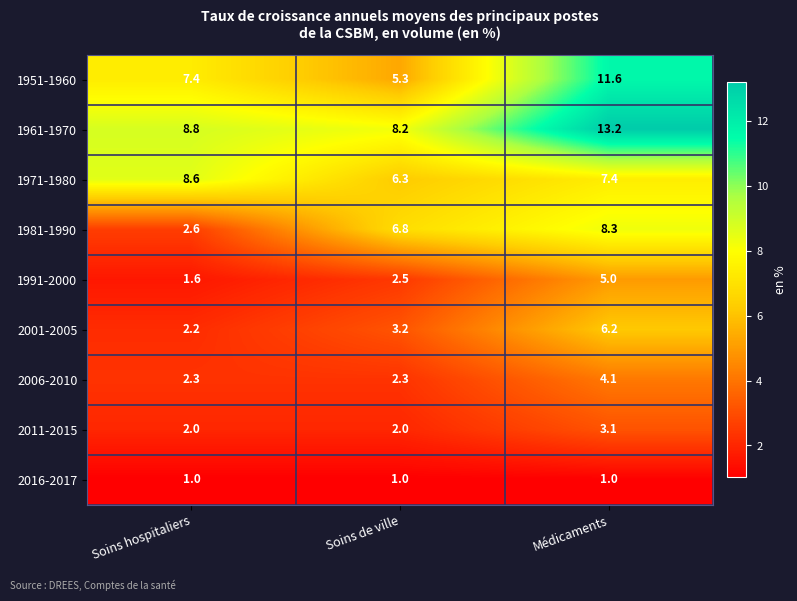

The value of 1991-2000 at Médicaments is 7.1. True or false?

False